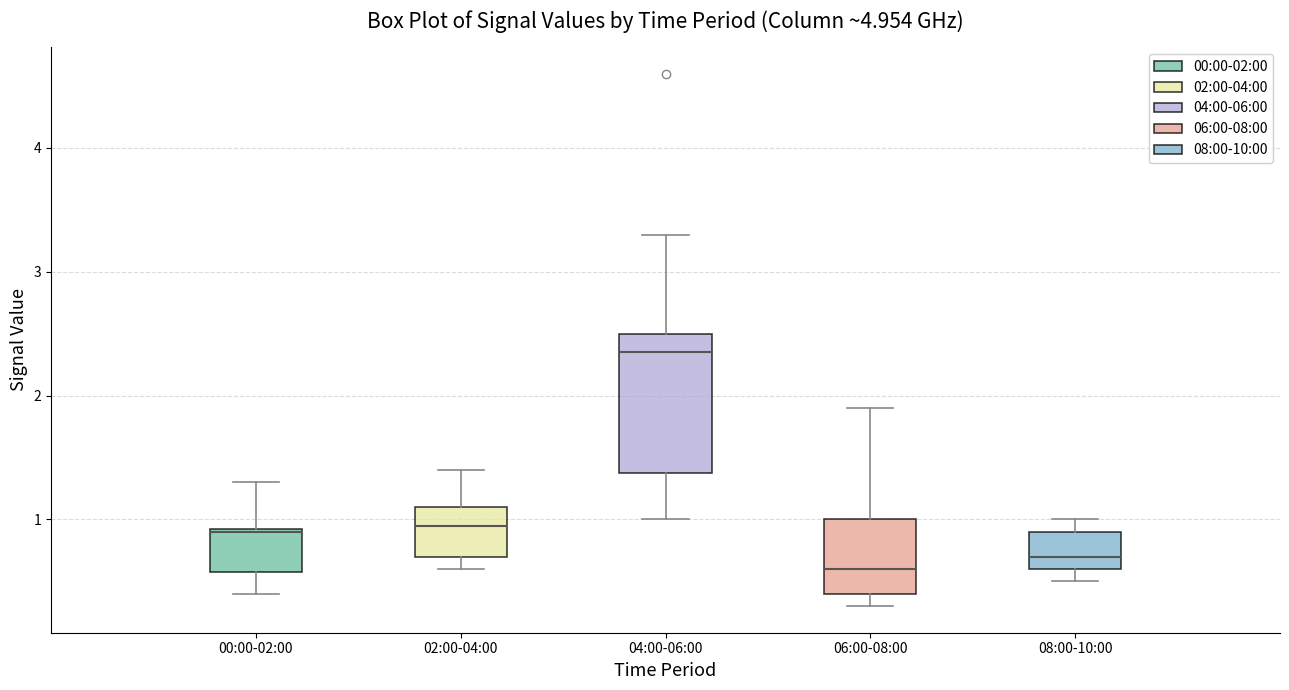

Which box's median line is the highest?

04:00-06:00